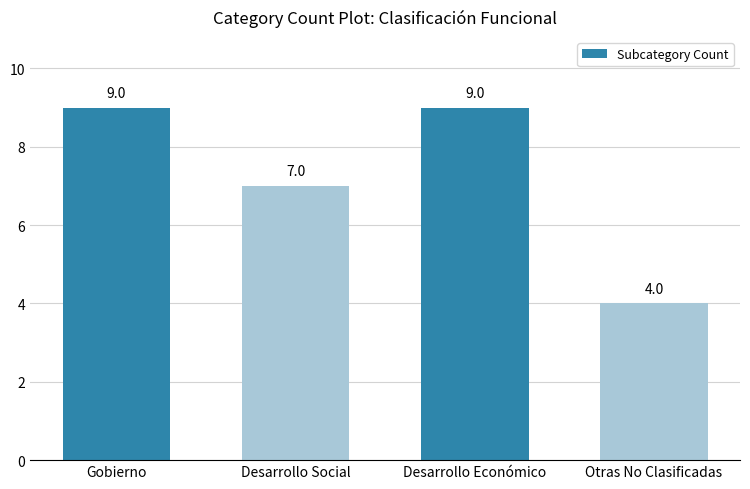

Where is the data nearest to the value 6?

Desarrollo Social